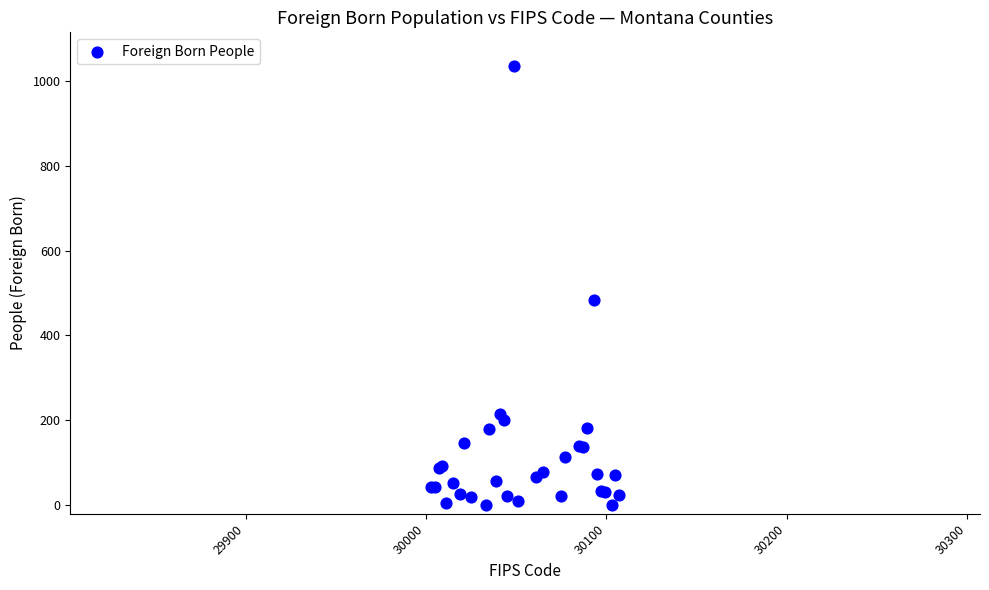

What Y value in the scatter plot is closest to 517?

483